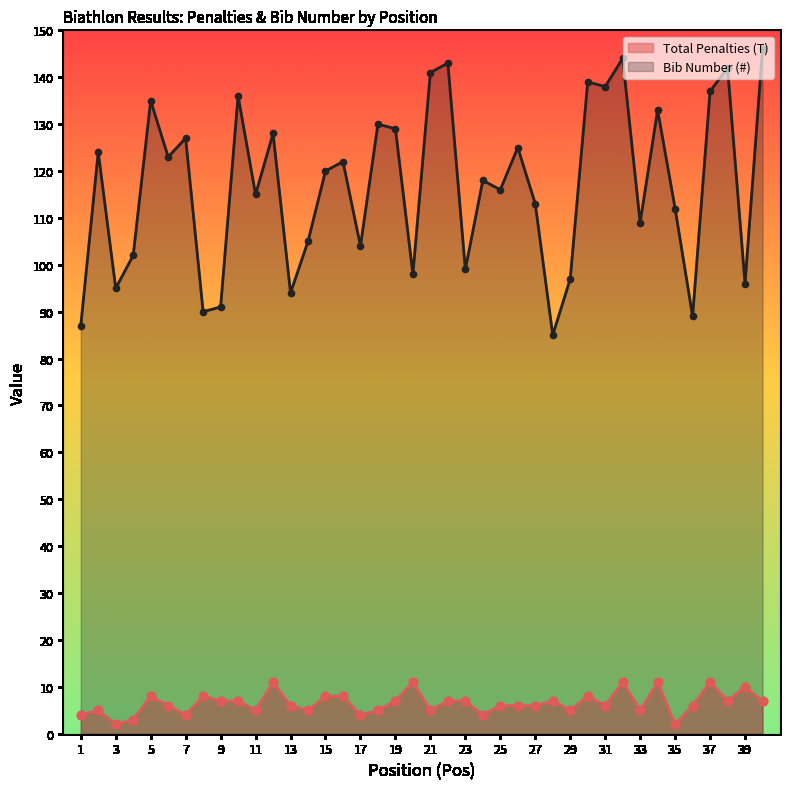

What is the total value across all series at 30?

147